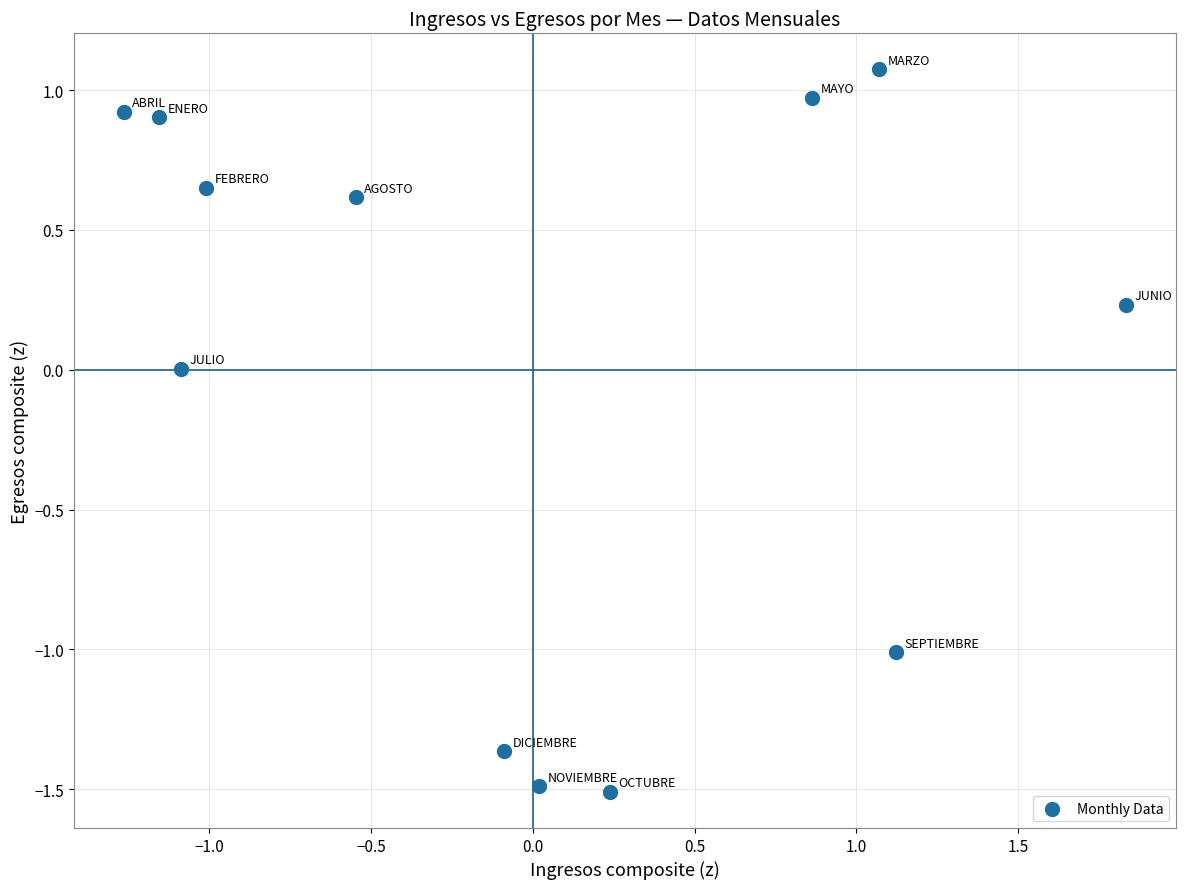

What is the range of Y values (max minus min)?

2.6